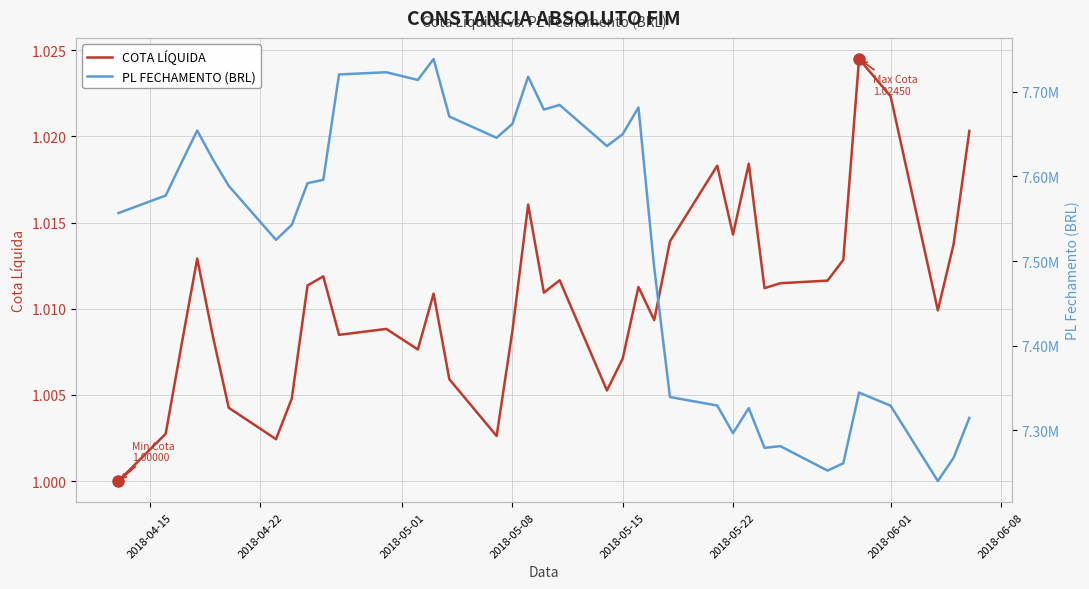

What are all the series names shown in the legend?

COTA LÍQUIDA, PL FECHAMENTO (BRL)